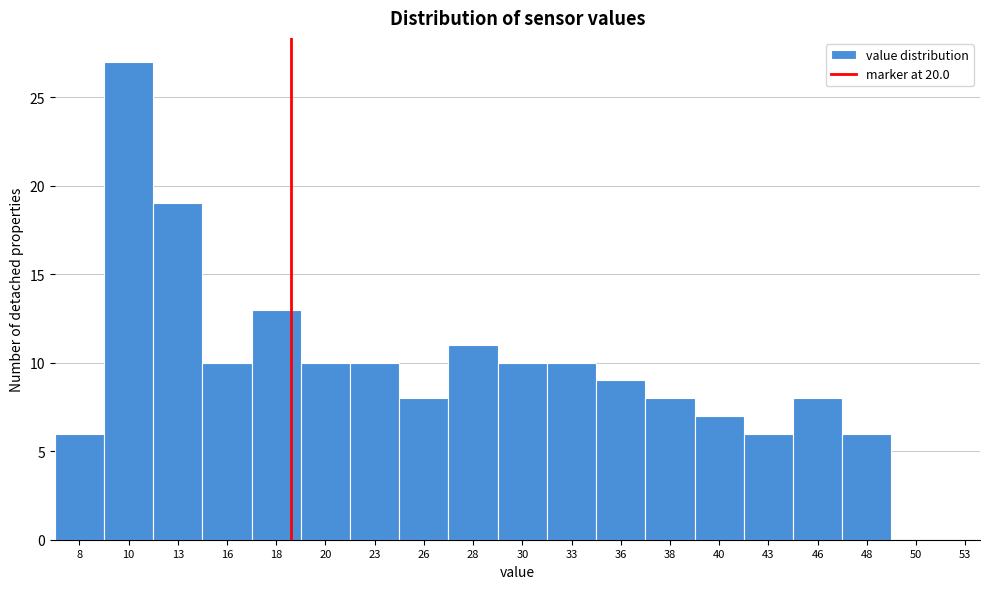

Reading left to right, transcribe all the data shown in this chart.

8=6	10=27	13=19	16=10	18=13	20=10	23=10	26=8	28=11	30=10	33=10	36=9	38=8	40=7	43=6	46=8	48=6	50=0	53=0